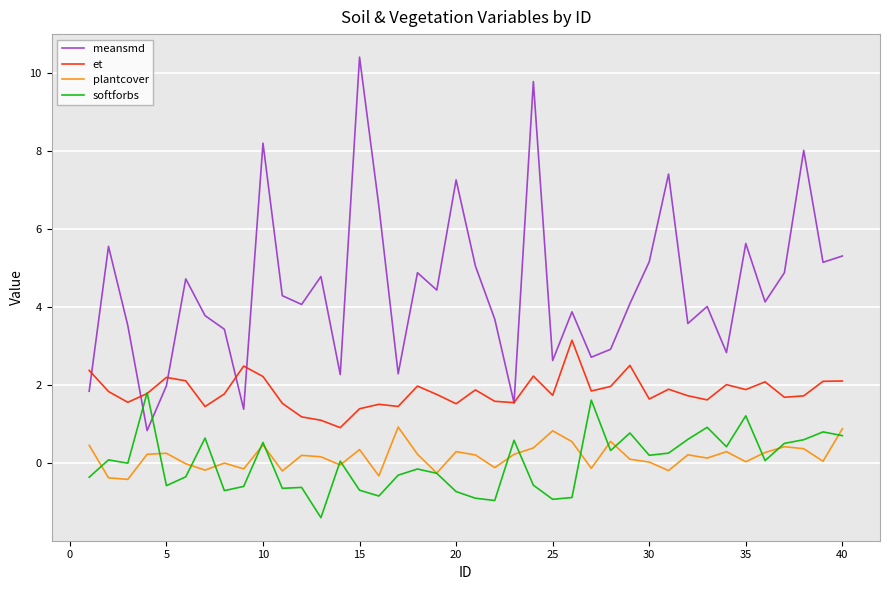

Which series ends up on top after the final intersection of et and softforbs?

et